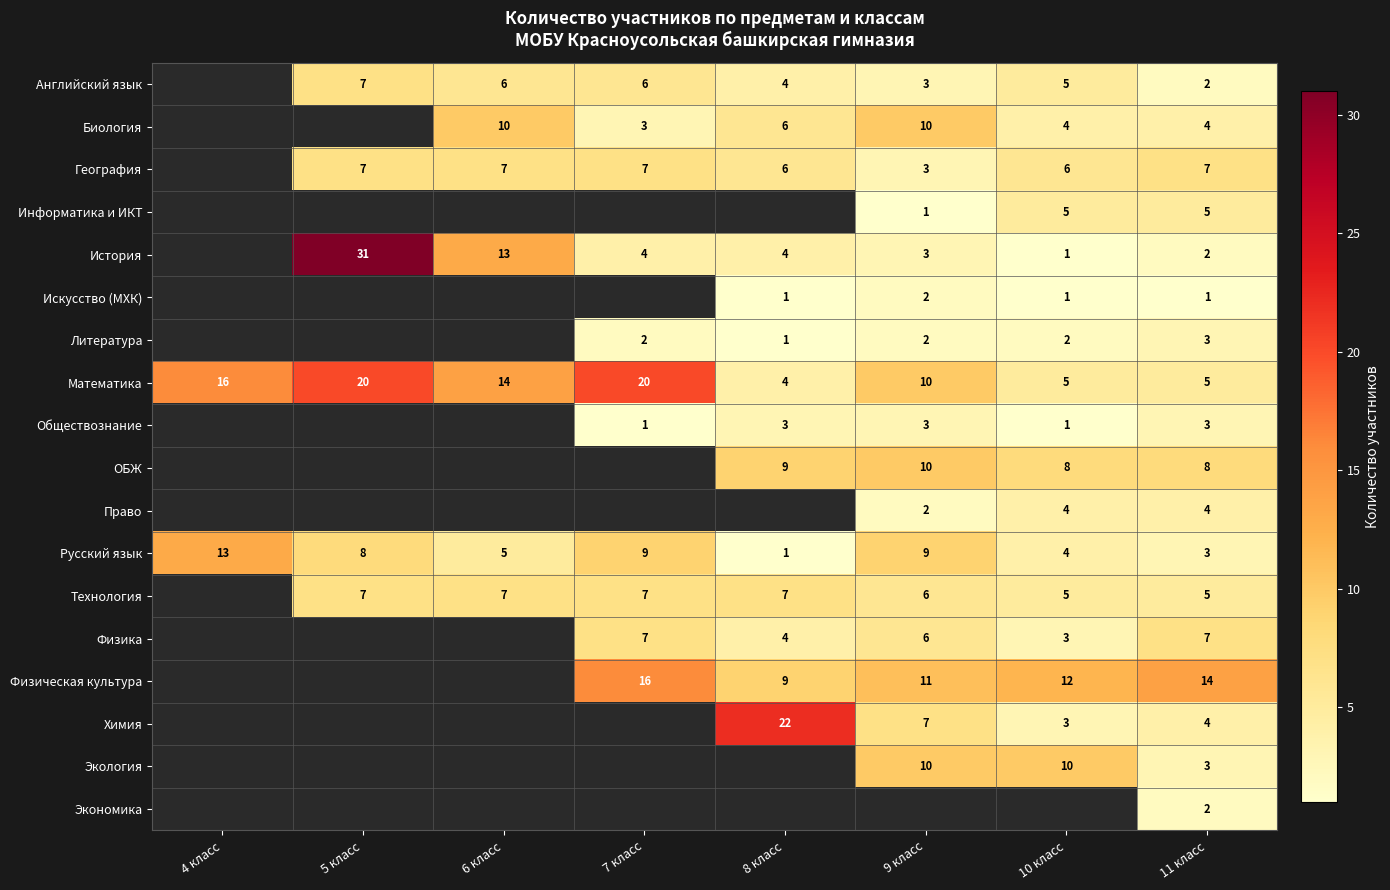

What is the sum of the География values at 7 класс and 11 класс?

14